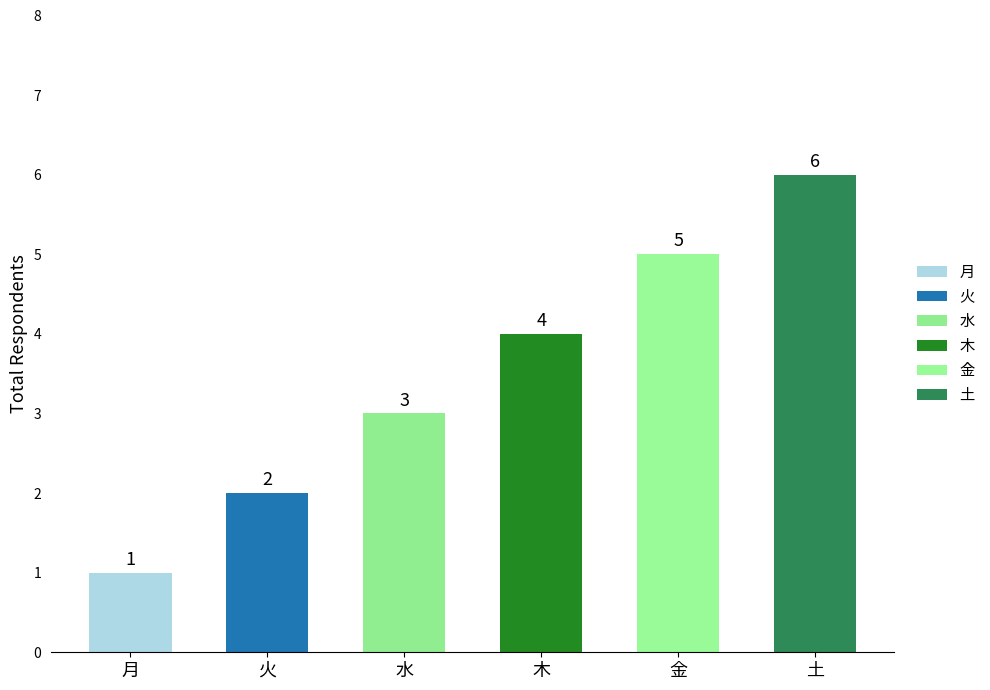

At which category does the chart reach its peak across all series?

土